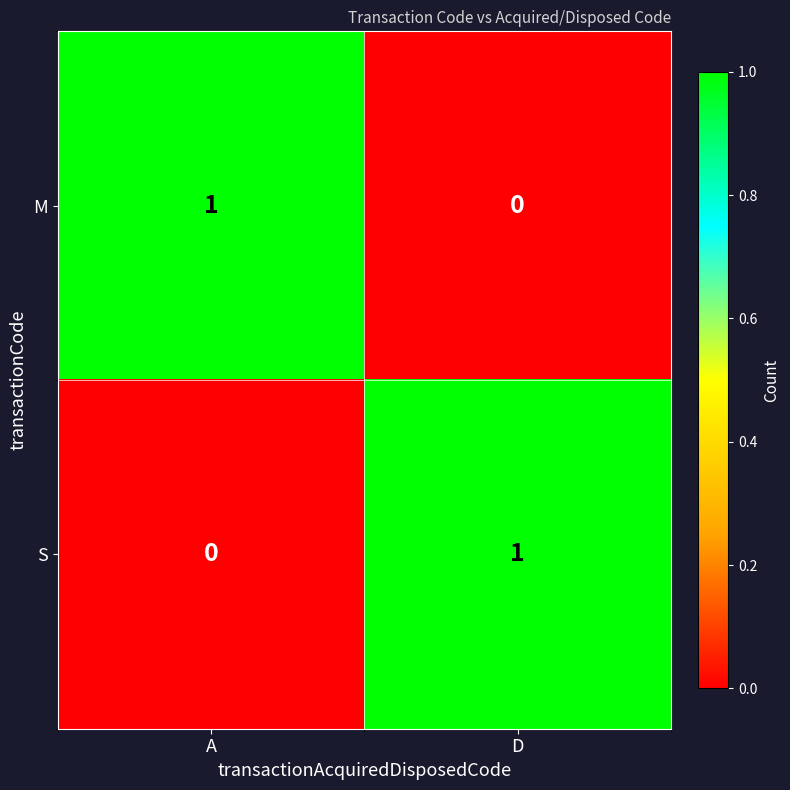

How many categories are shown in the chart?

2